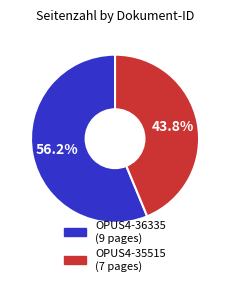

Which slice is the smallest?

OPUS4-35515